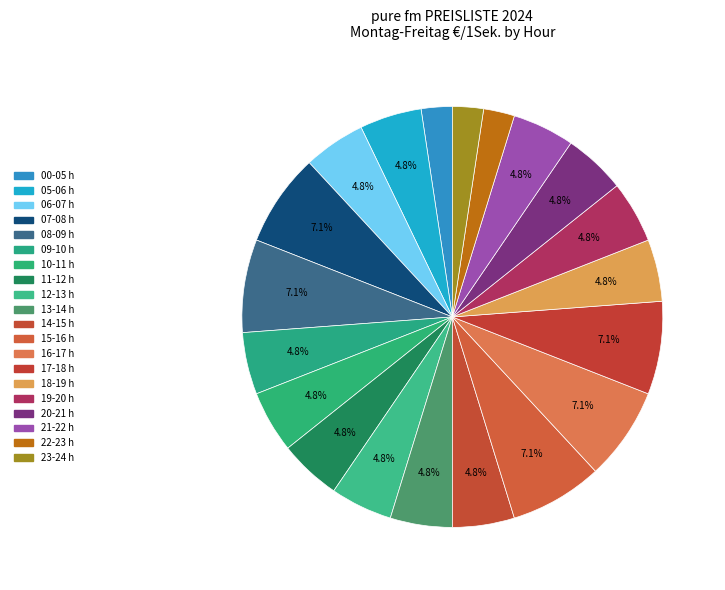

How many slices are in this pie chart?

20